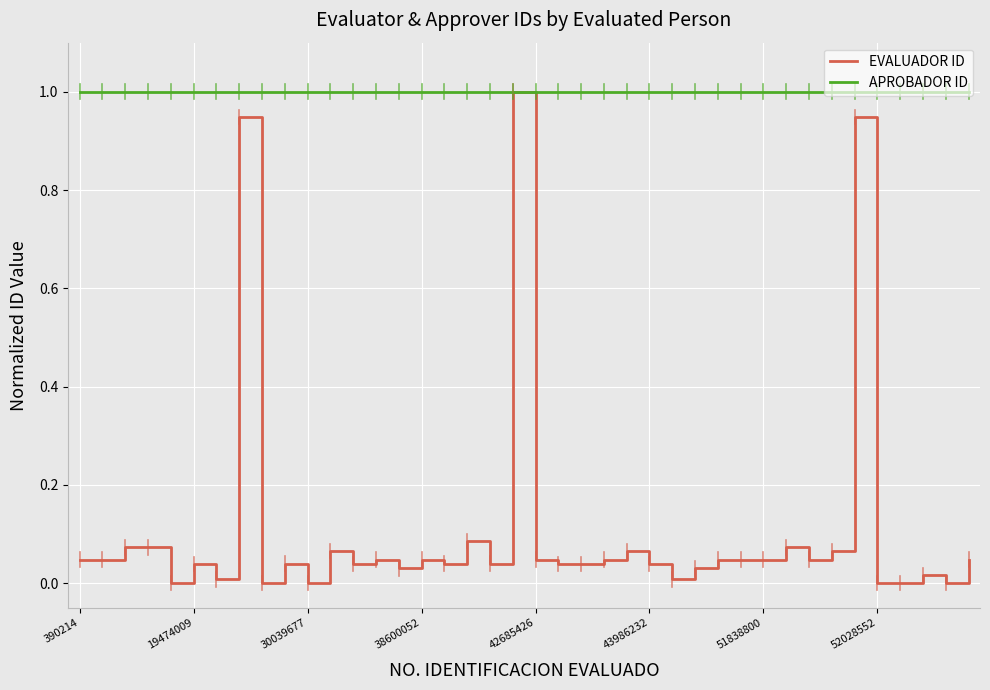

What is the maximum value shown in the chart?

1.0